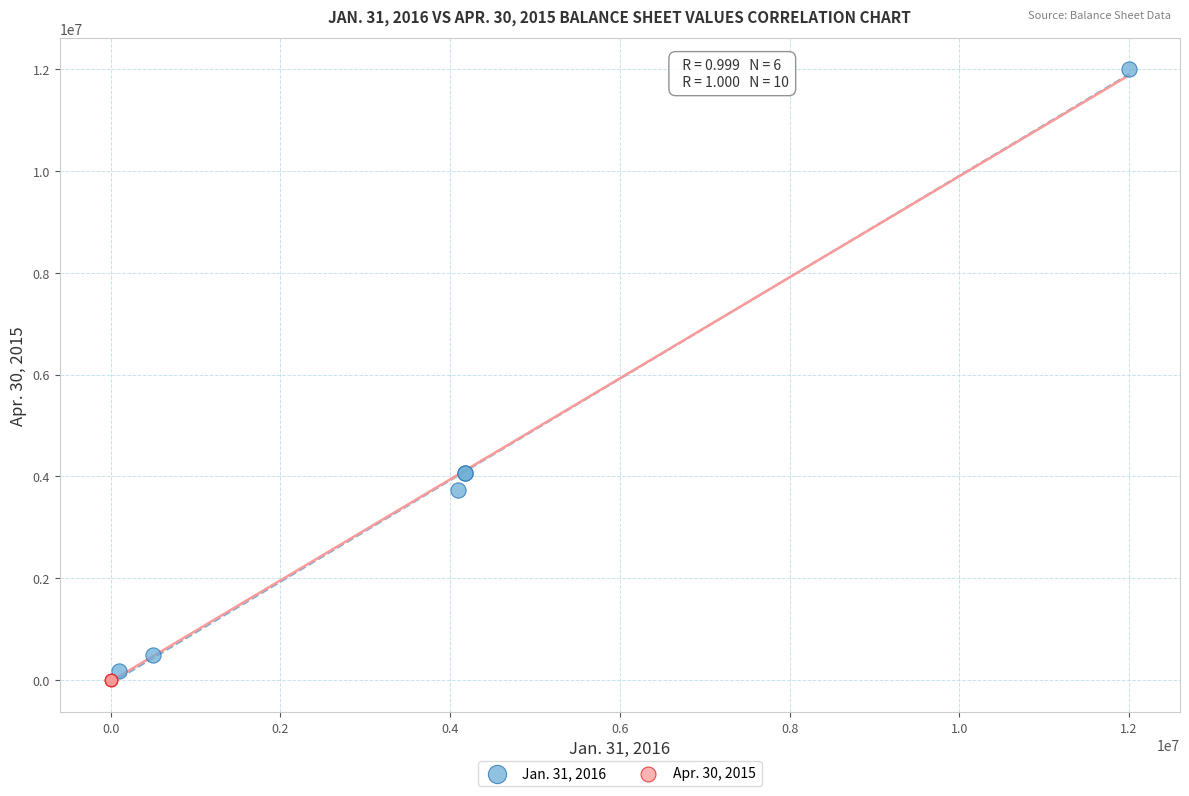

Which series has the largest Y range (max minus min)?

Jan. 31, 2016